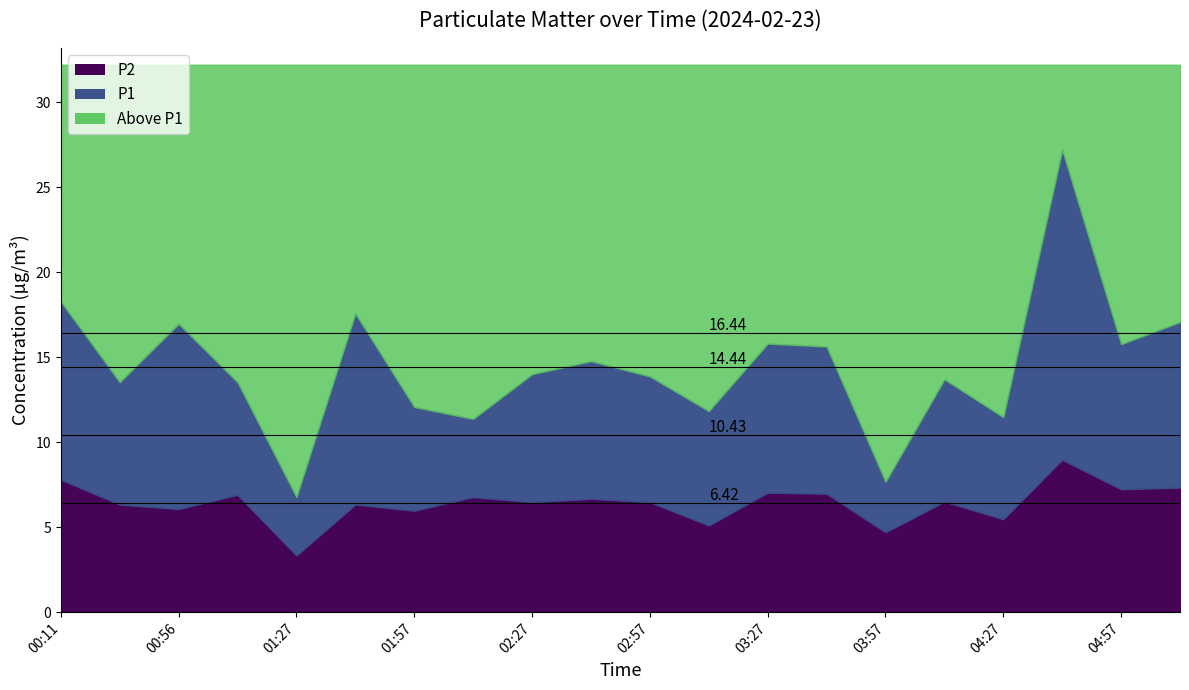

What is the greatest value displayed?

27.2